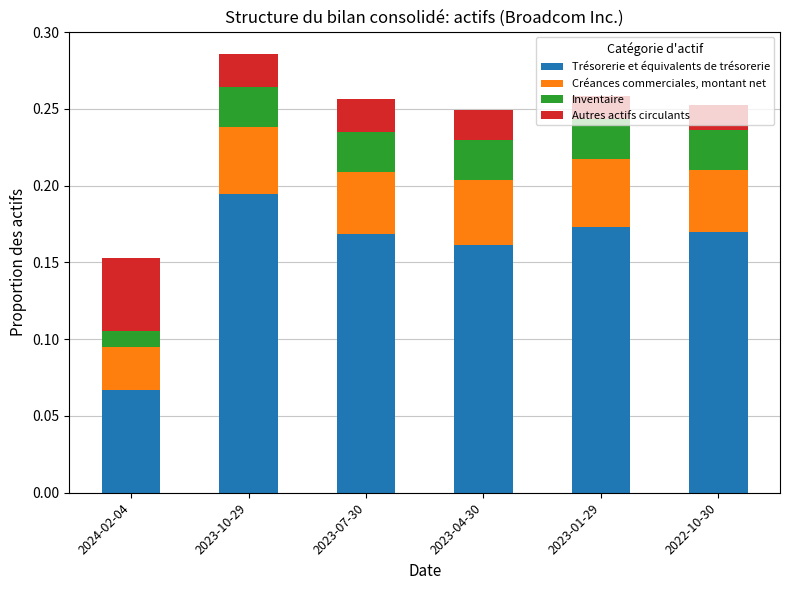

Which category has the lowest value in the Trésorerie et équivalents de trésorerie series?

2024-02-04